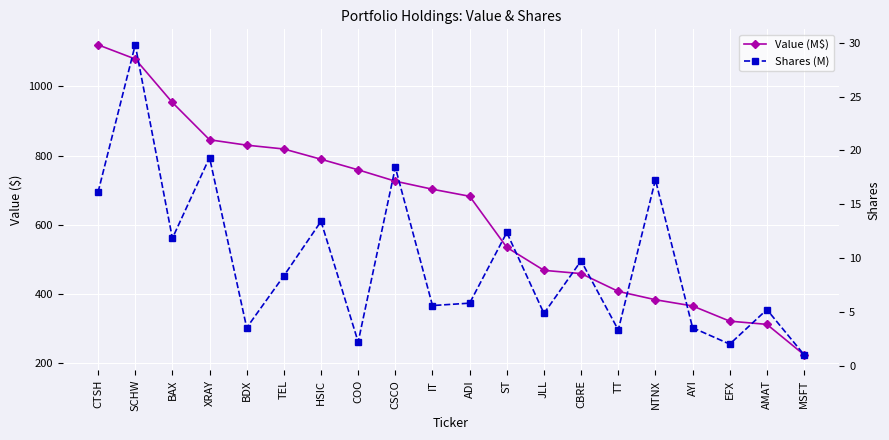

How many distinct data groups are displayed?

2